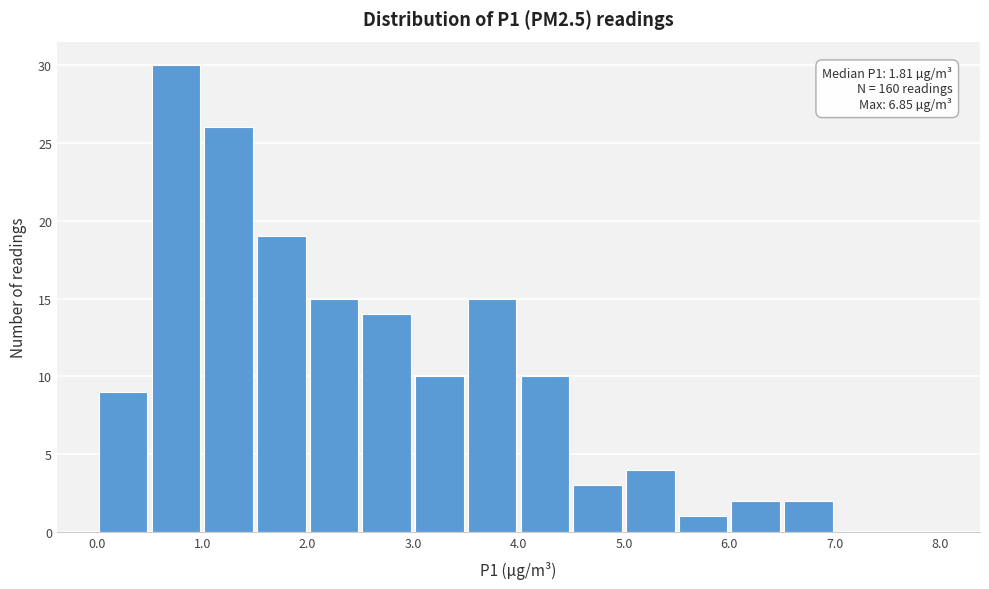

Over which range of the x-axis is the bar tallest?

0.5 to 1.0